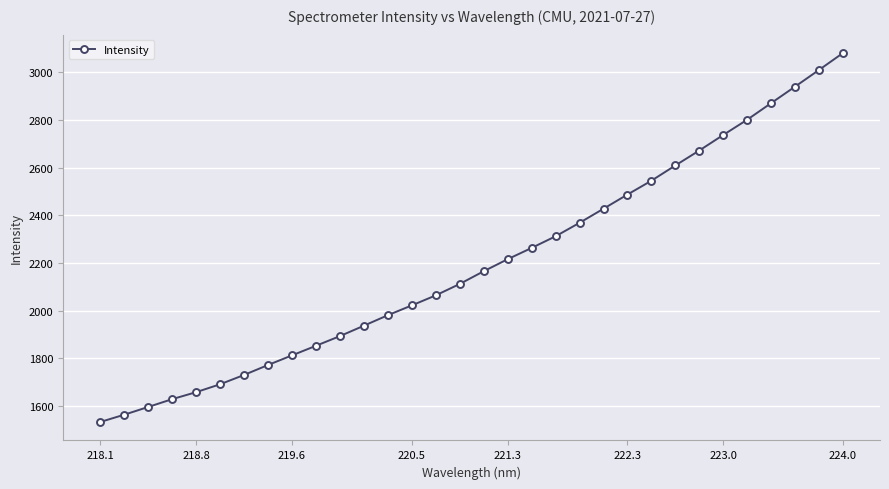

Reading right to left, what are all the values shown in this chart?

3081.5	3010.5	2940.5	2871.2	2801.5	2737.5	2672.2	2609.4	2545.4	2487.3	2427.7	2368.6	2312.0	2263.1	2215.7	2165.2	2111.9	2063.9	2021.8	1980.6	1936.5	1892.7	1852.0	1811.8	1771.3	1729.5	1690.4	1657.2	1627.8	1594.9	1562.4	1531.8